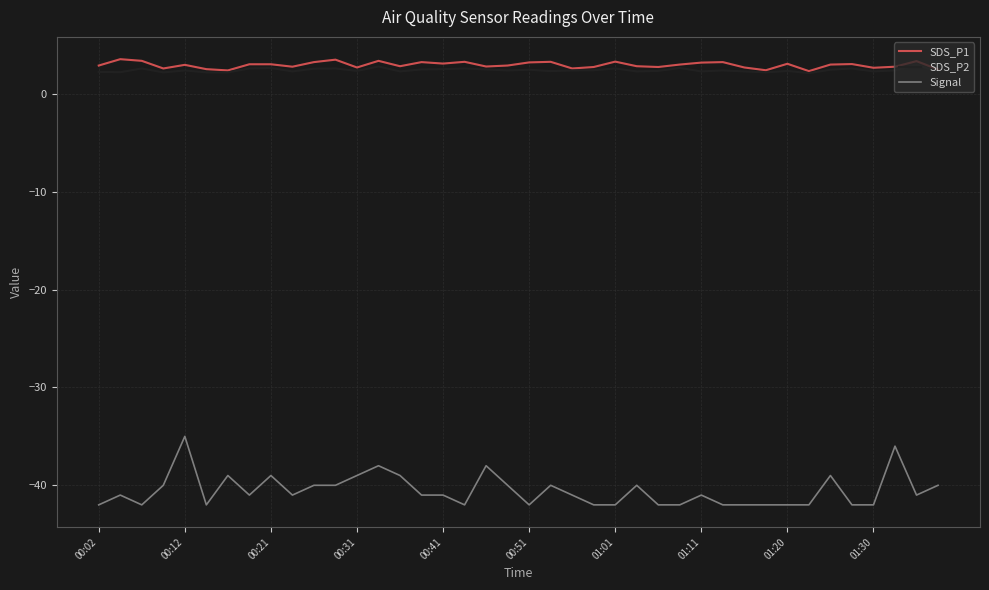

What are all the series names shown in the legend?

SDS_P1, SDS_P2, Signal